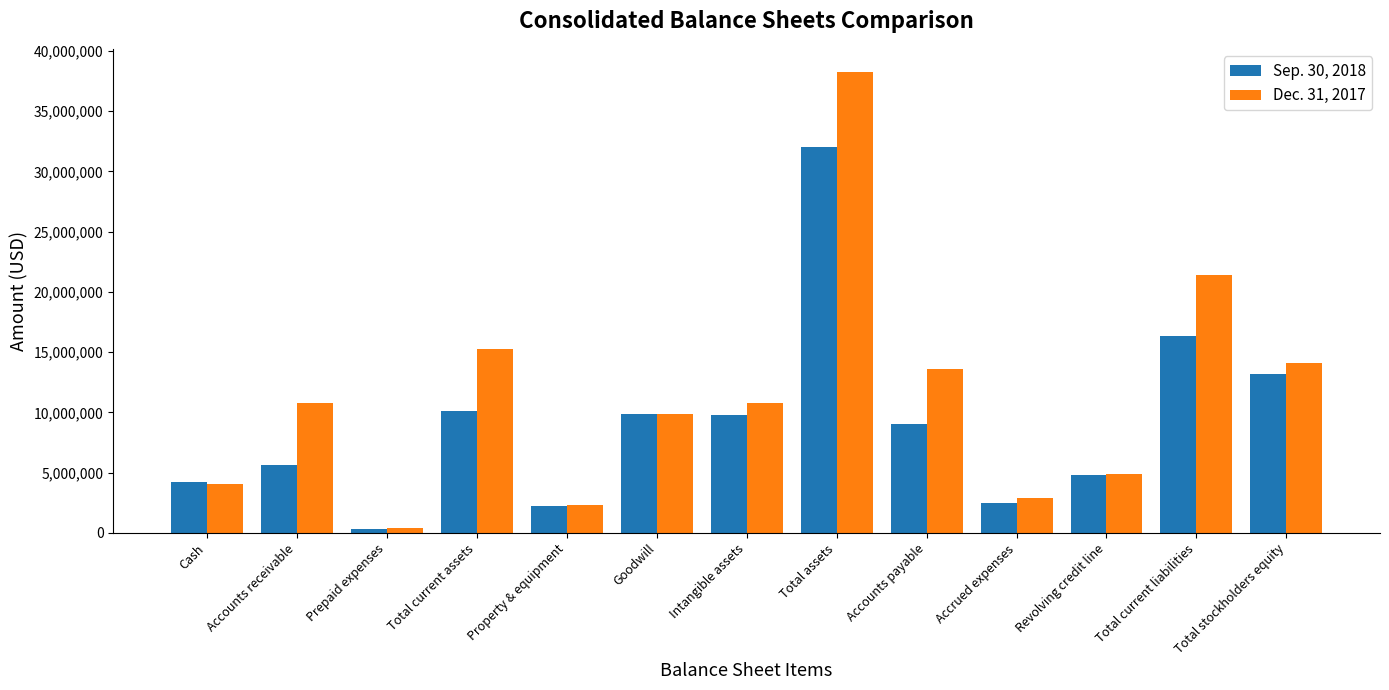

The value of Sep. 30, 2018 at Total current assets is 10111561. True or false?

True